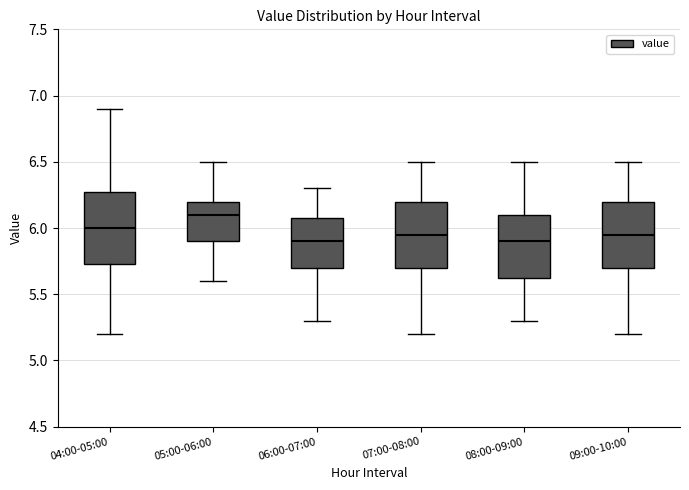

Reading left to right, read every box against the y-axis: the position of its median line, the range the box covers, and the ends of its whiskers. The values are not printed on the chart, so give them approximately, as read against the axis.

04:00-05:00: median 6.00, box 5.75 to 6.30, whiskers 5.20 to 6.90
05:00-06:00: median 6.10, box 5.90 to 6.20, whiskers 5.60 to 6.50
06:00-07:00: median 5.90, box 5.70 to 6.10, whiskers 5.30 to 6.30
07:00-08:00: median 5.95, box 5.70 to 6.20, whiskers 5.20 to 6.50
08:00-09:00: median 5.90, box 5.65 to 6.10, whiskers 5.30 to 6.50
09:00-10:00: median 5.95, box 5.70 to 6.20, whiskers 5.20 to 6.50